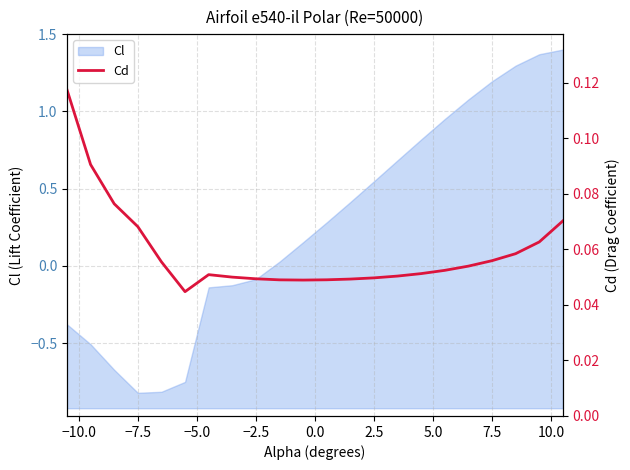

True or false: Cl has a value of 0.9 at 2.5.

False